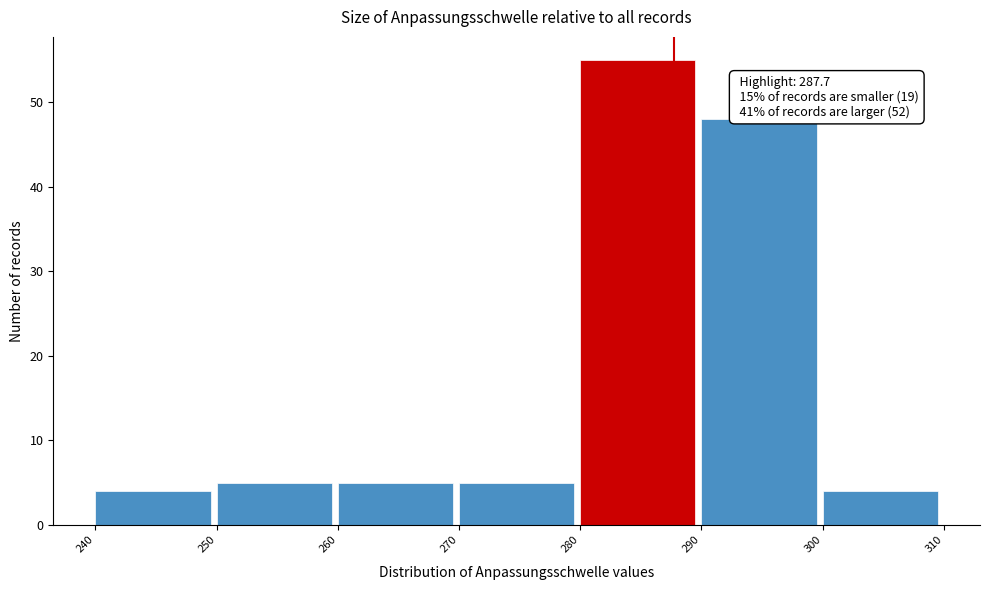

Over which range of the x-axis is the bar tallest?

280 to 290